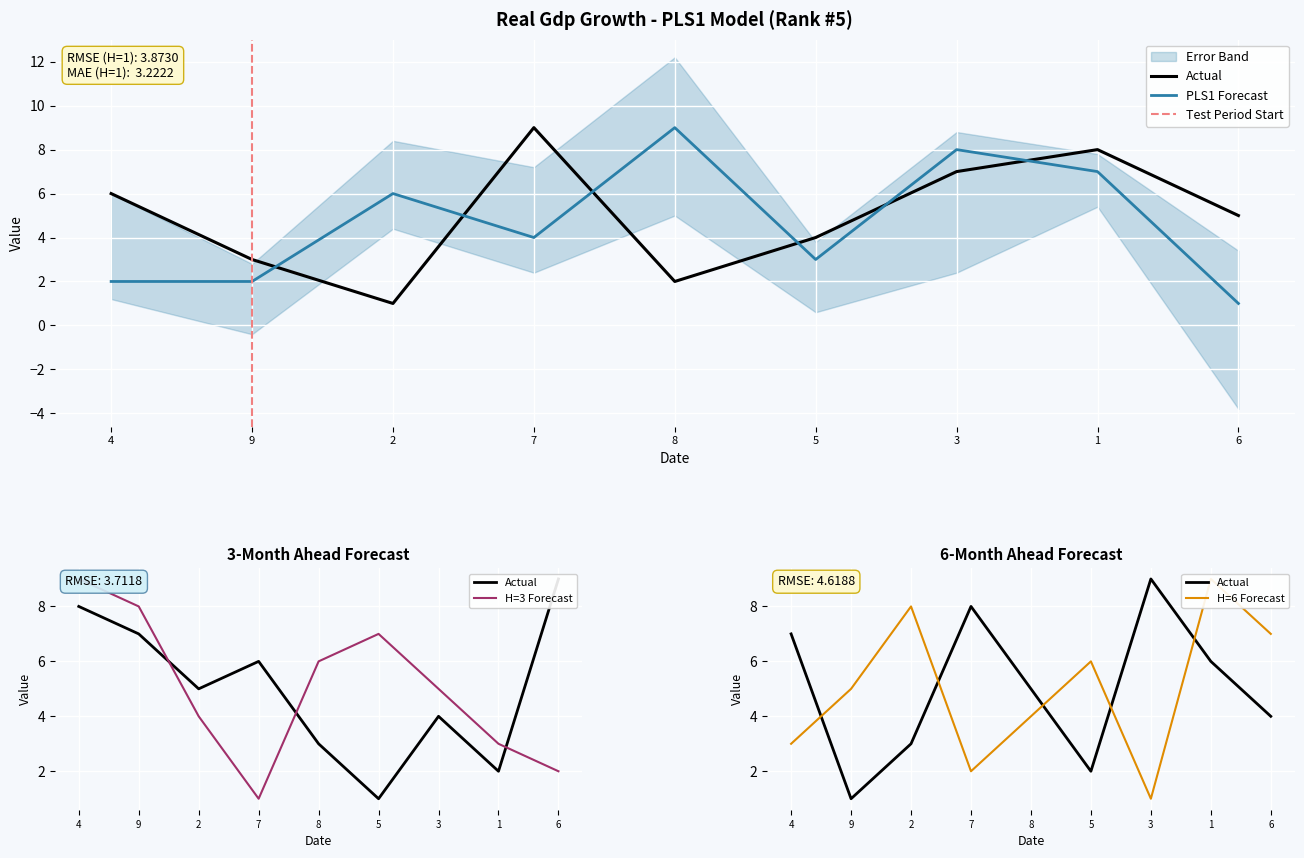

What is the label of the 8th point from the left?

1